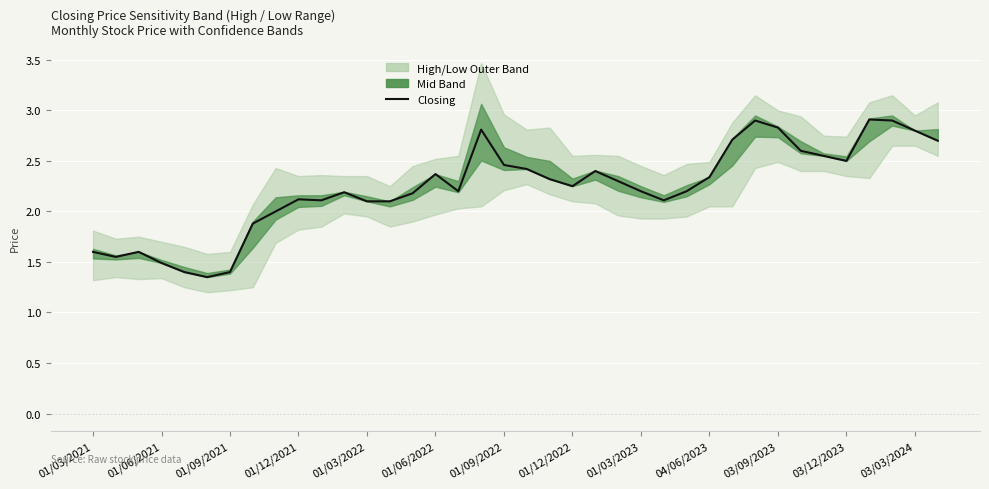

What is the difference between the maximum and minimum values?

1.6